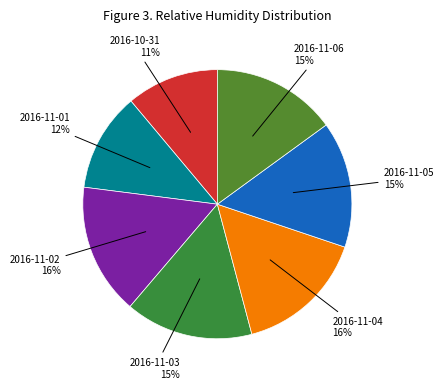

Do 2016-11-01 and 2016-11-05 together represent more than half of the pie?

No